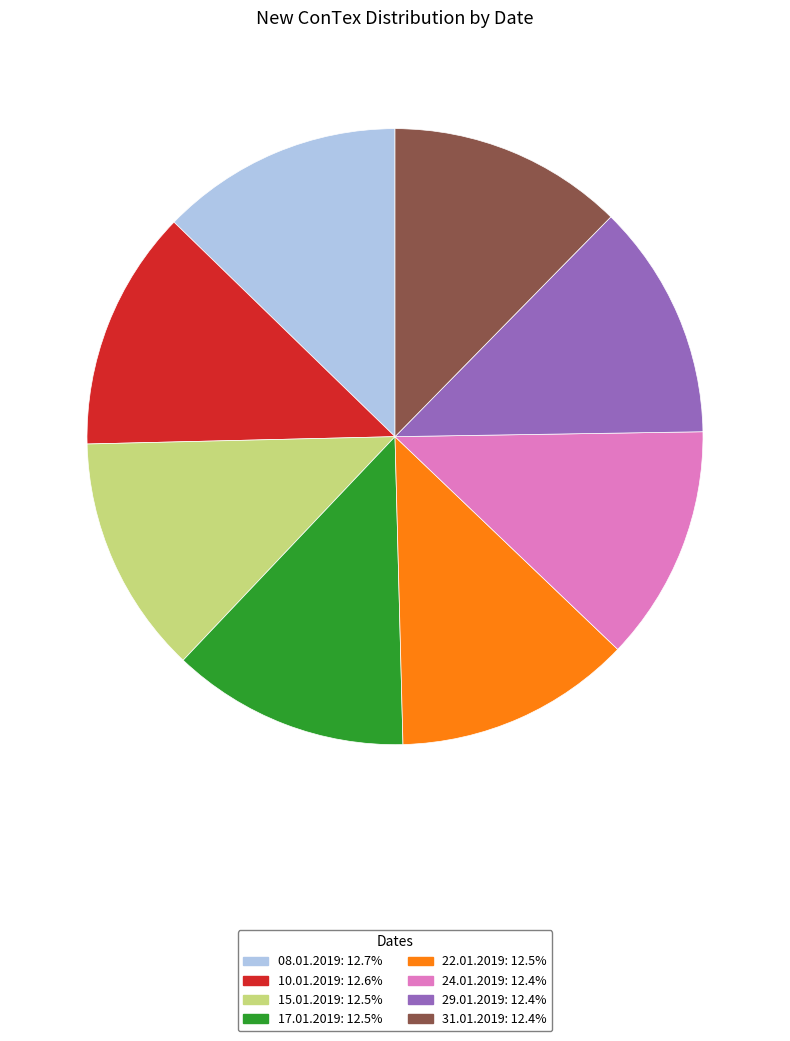

Do 24.01.2019 and 10.01.2019 together represent more than half of the pie?

No